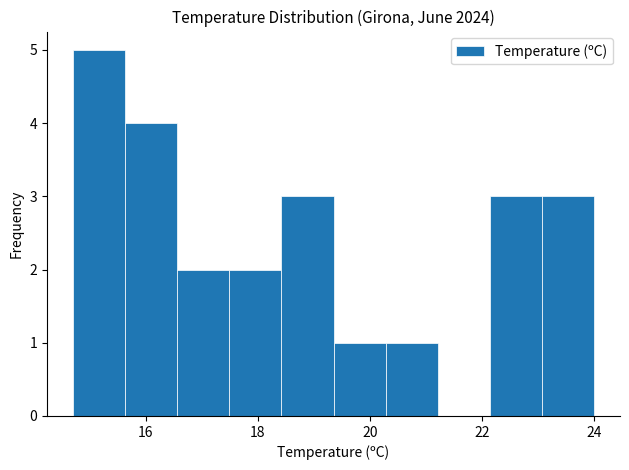

Reading left to right, transcribe this chart: for each bar, give the range it covers on the x-axis and its height. Neither the bar edges nor the heights are printed on the chart, so give them approximately, as read against the axes.

14.8 to 15.6: 5
15.6 to 16.6: 4
16.6 to 17.4: 2
17.4 to 18.4: 2
18.4 to 19.4: 3
19.4 to 20.2: 1
20.2 to 21.2: 1
21.2 to 22.2: 0
22.2 to 23.0: 3
23.0 to 24.0: 3